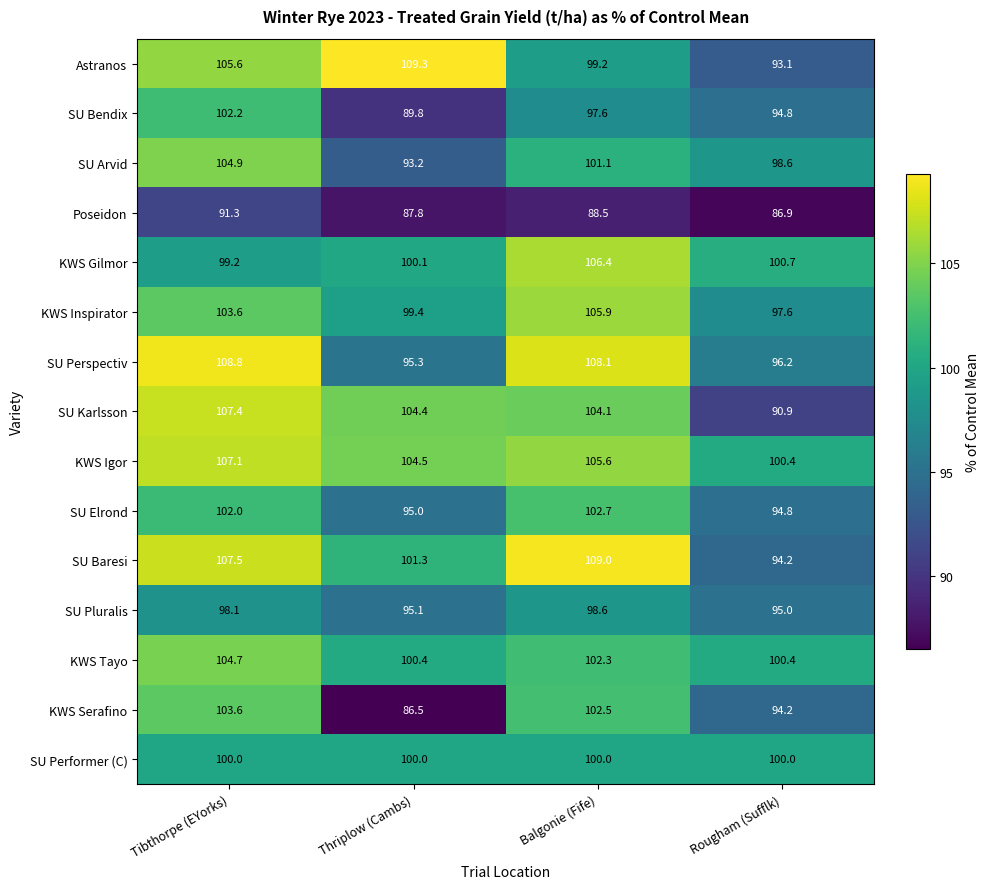

How many data points in KWS Gilmor are above 100?

3